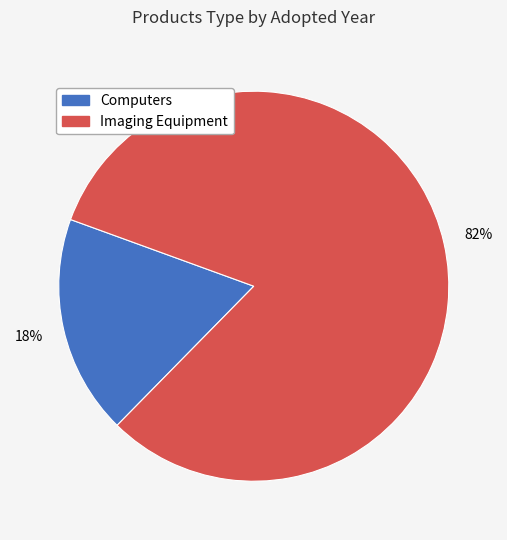

Do Imaging Equipment and Computers together represent more than half of the pie?

Yes